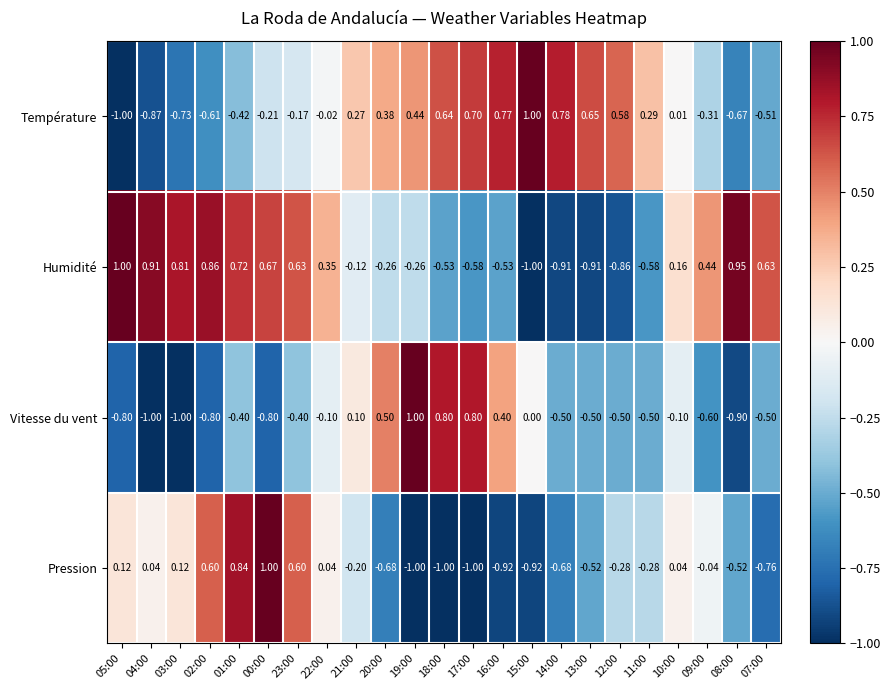

Which series has the largest total across all categories?

Humidité